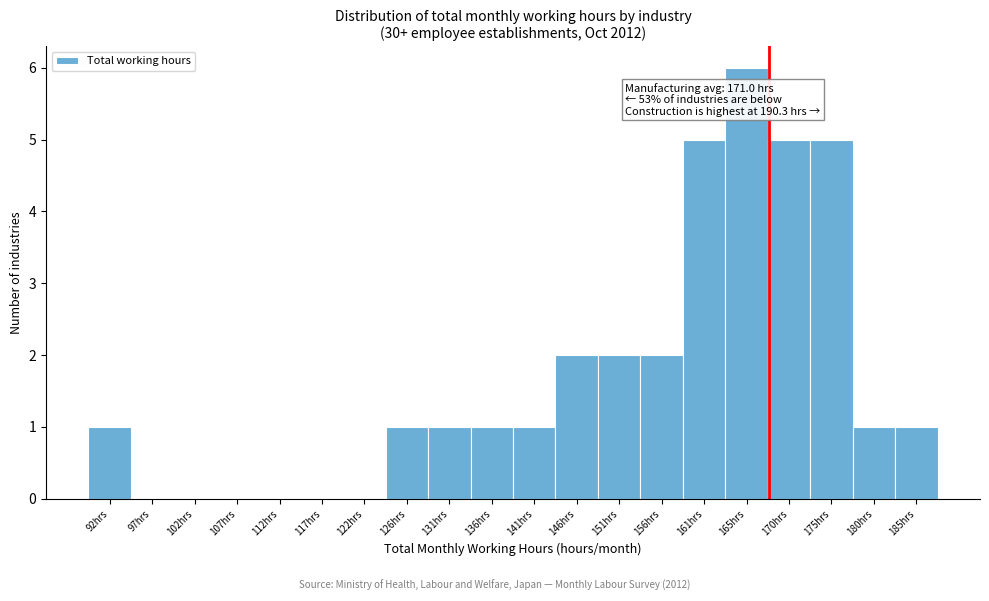

Reading left to right, transcribe all the data shown in this chart.

92hrs=1	97hrs=0	102hrs=0	107hrs=0	112hrs=0	117hrs=0	122hrs=0	126hrs=1	131hrs=1	136hrs=1	141hrs=1	146hrs=2	151hrs=2	156hrs=2	161hrs=5	165hrs=6	170hrs=5	175hrs=5	180hrs=1	185hrs=1